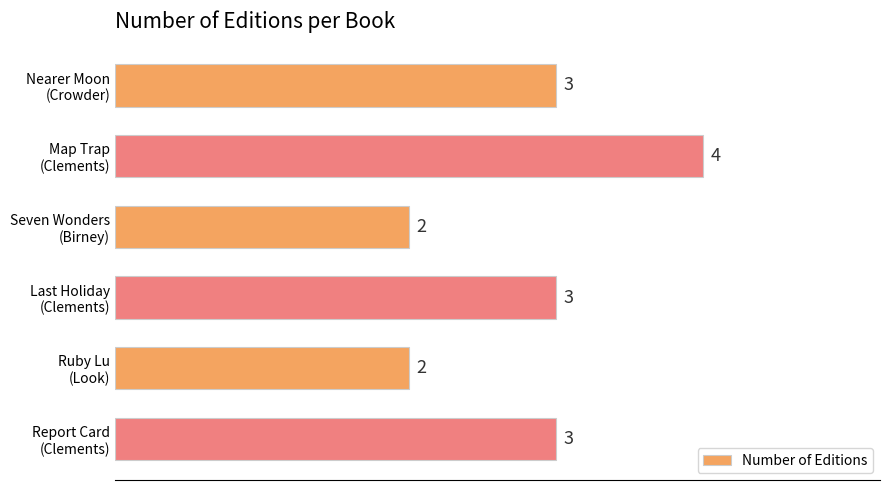

What is the average value?

3